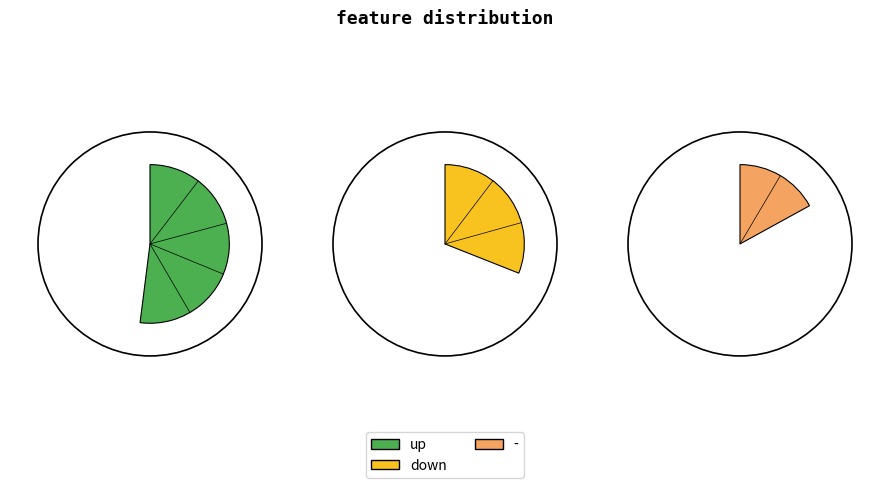

True or false: up accounts for 52% of the total.

True